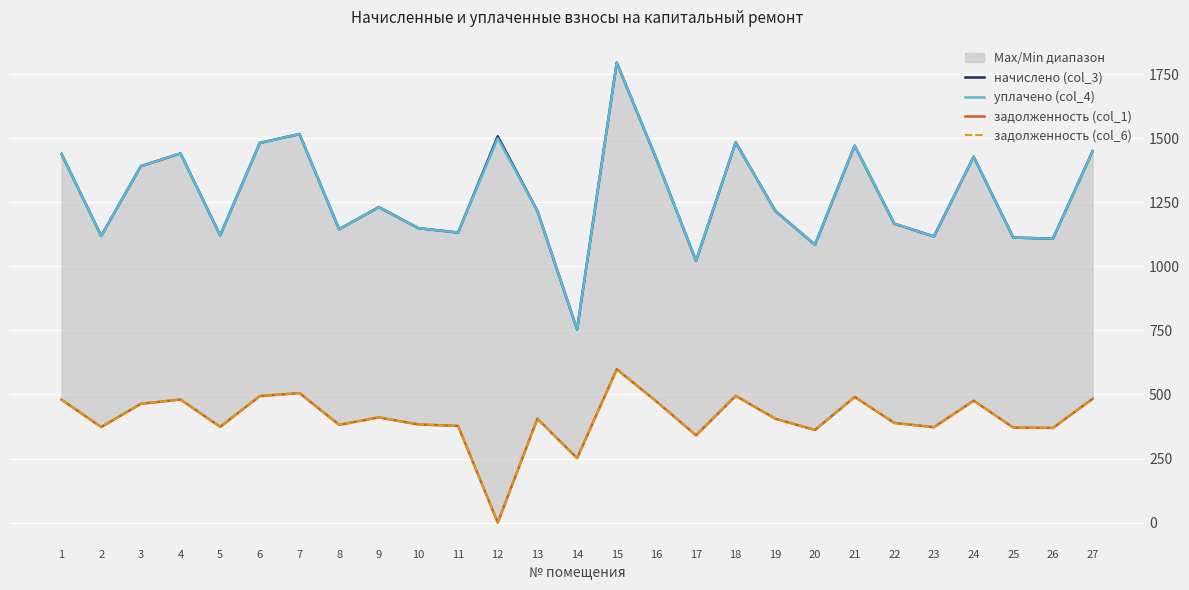

Rank the series by their maximum value, from lowest to highest.

задолженность (col_1), задолженность (col_6), начислено (col_3), уплачено (col_4)